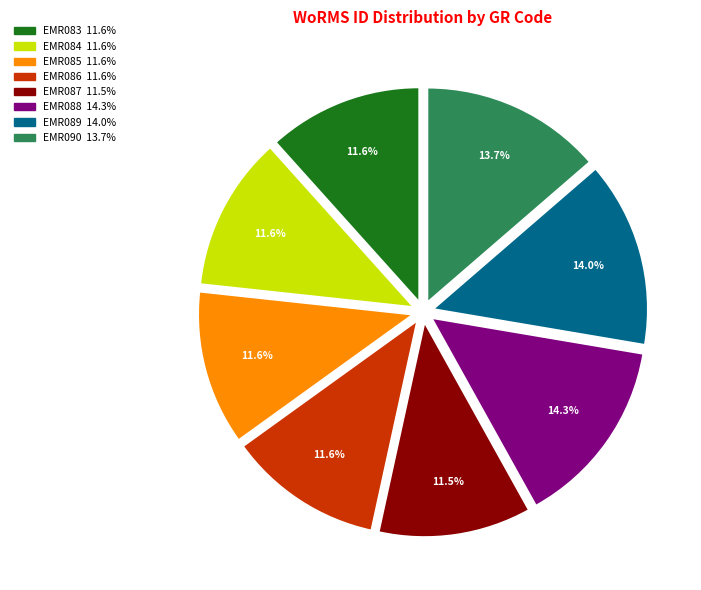

Is it true that EMR088 is 4% of the pie?

False